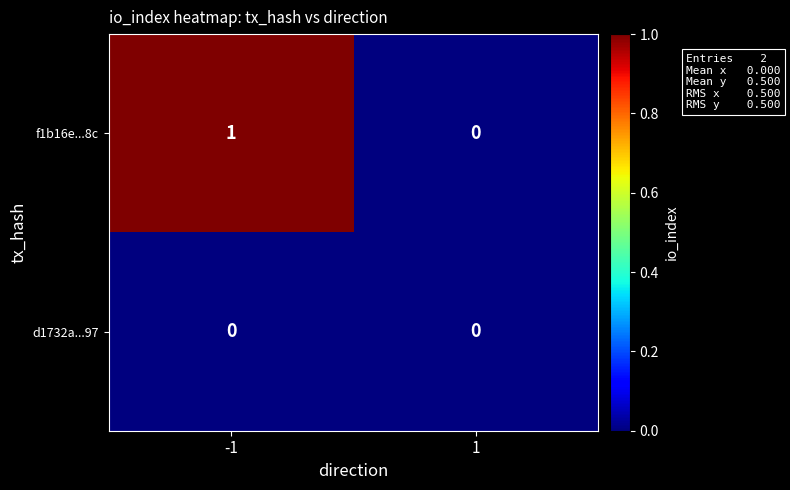

Which series has the largest range (max minus min)?

f1b16e...8c